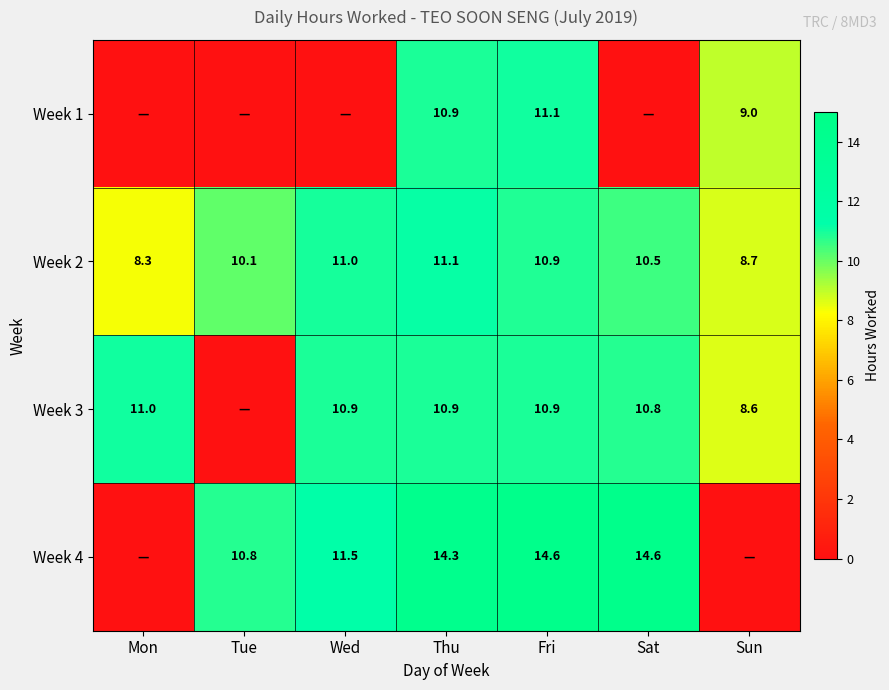

What is the spread (max minus min) of values at Fri?

3.7